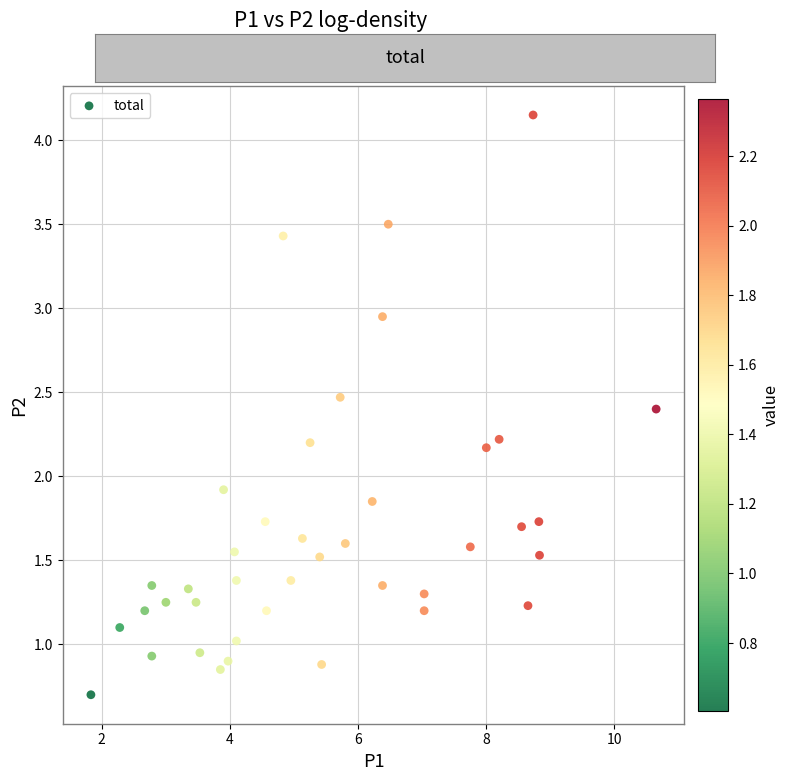

What is the range of X values (max minus min)?

8.8